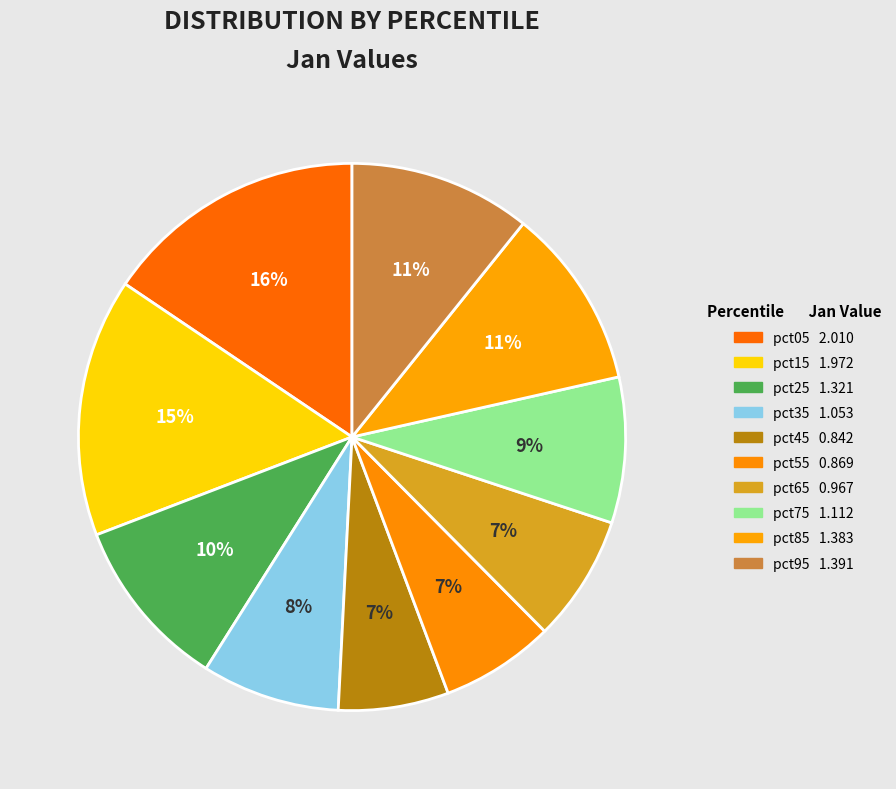

What is the smallest slice in the pie chart?

pct45